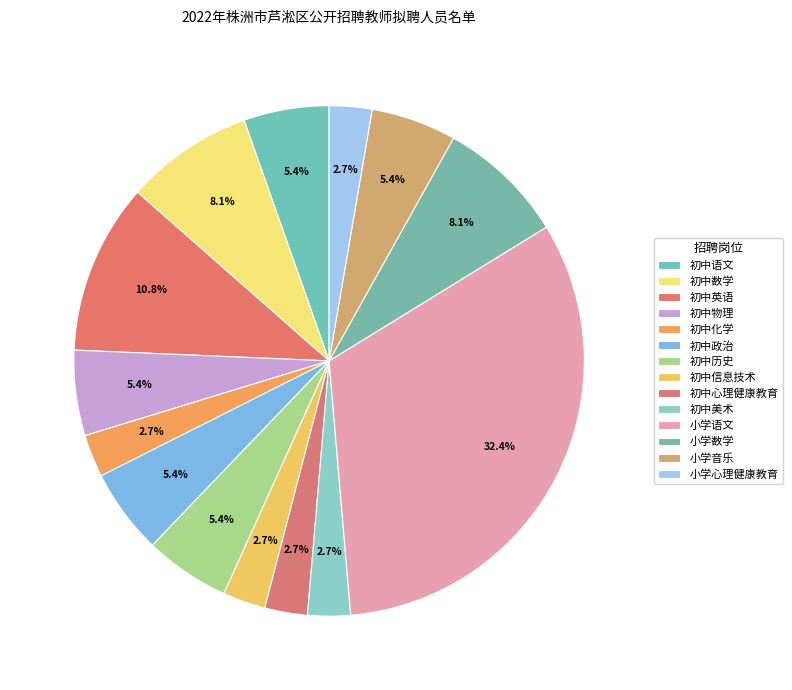

True or false: 小学语文 accounts for 32% of the total.

True